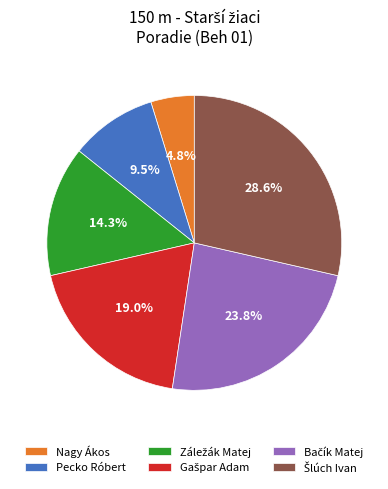

Count the number of slices in the pie.

6